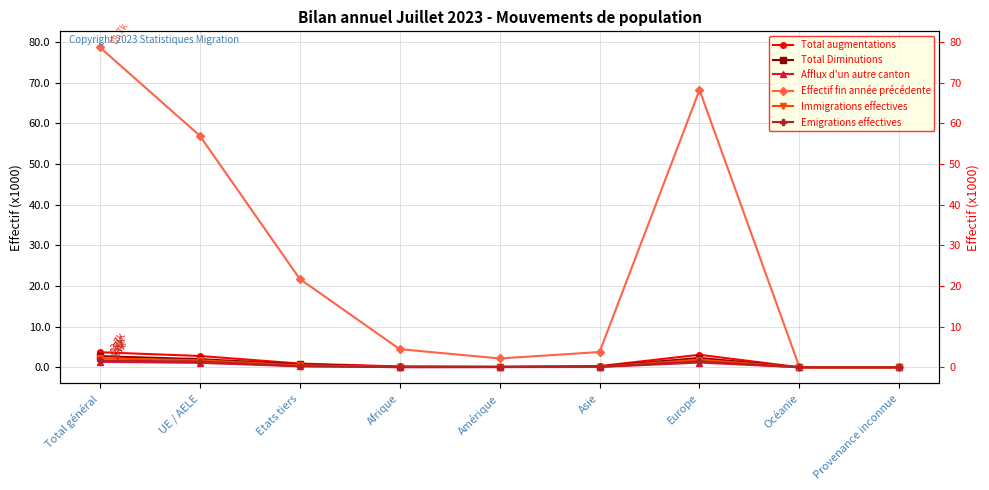

At which category does Immigrations effectives reach its first local peak?

Europe